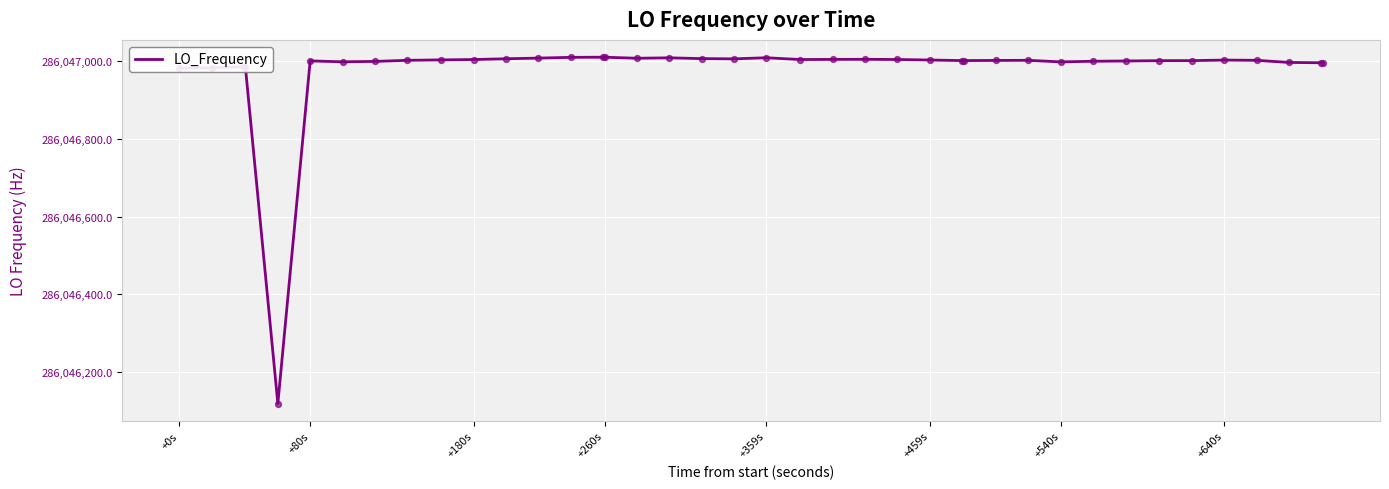

What is the maximum value shown in the chart?

286047010.6